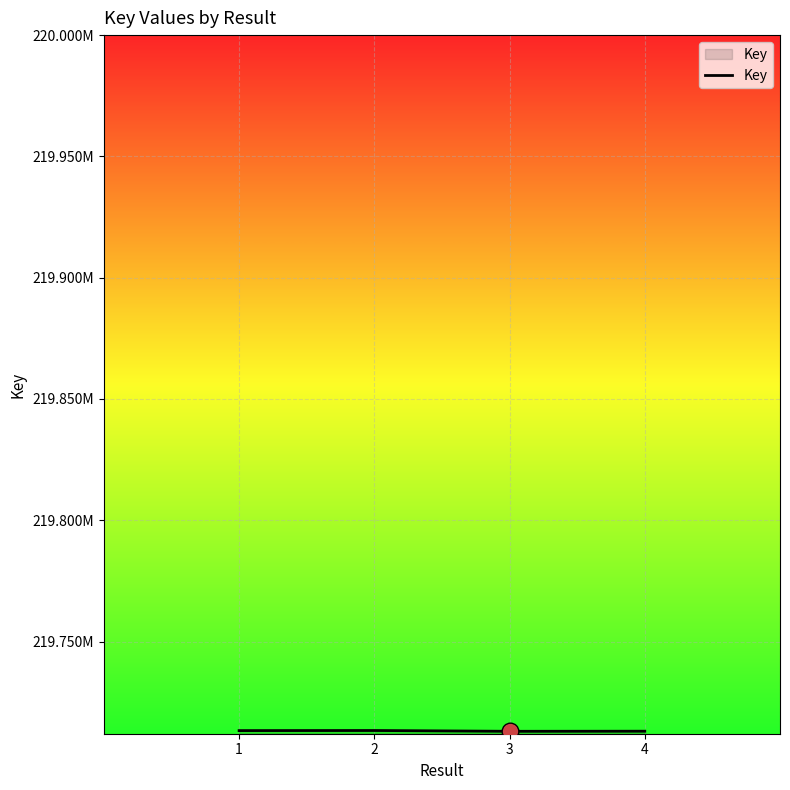

What is the maximum value shown in the chart?

219713331